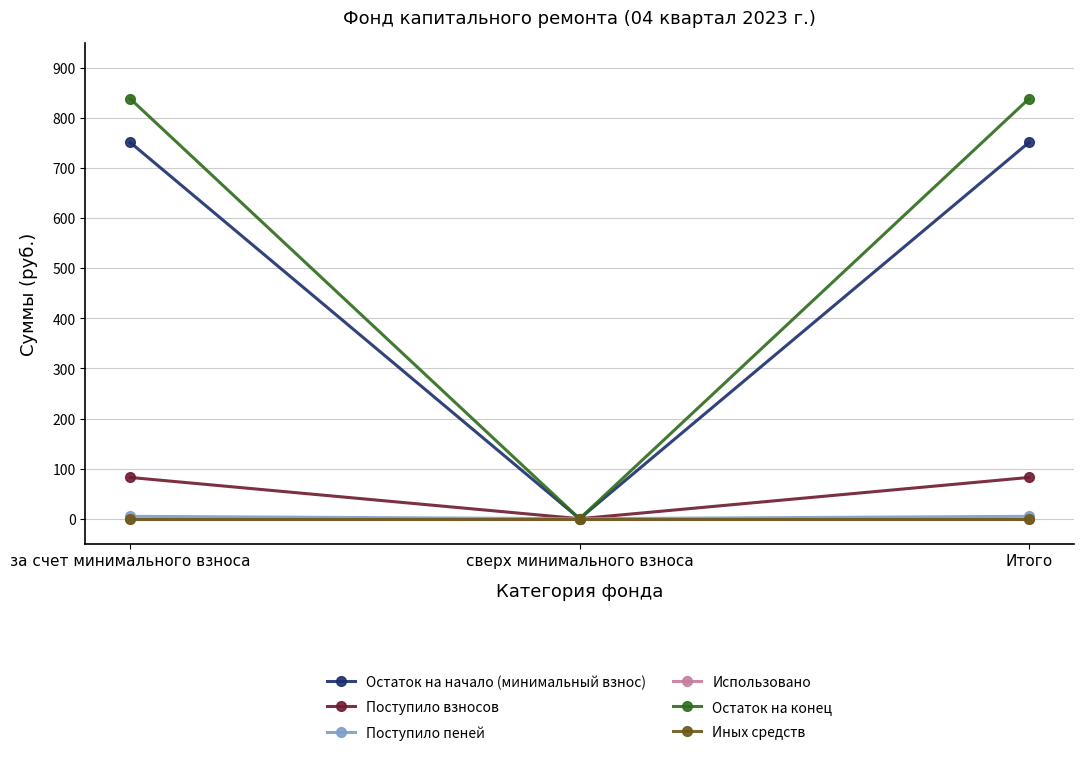

List the labels in order of Иных средств value, smallest first.

за счет минимального взноса, сверх минимального взноса, Итого